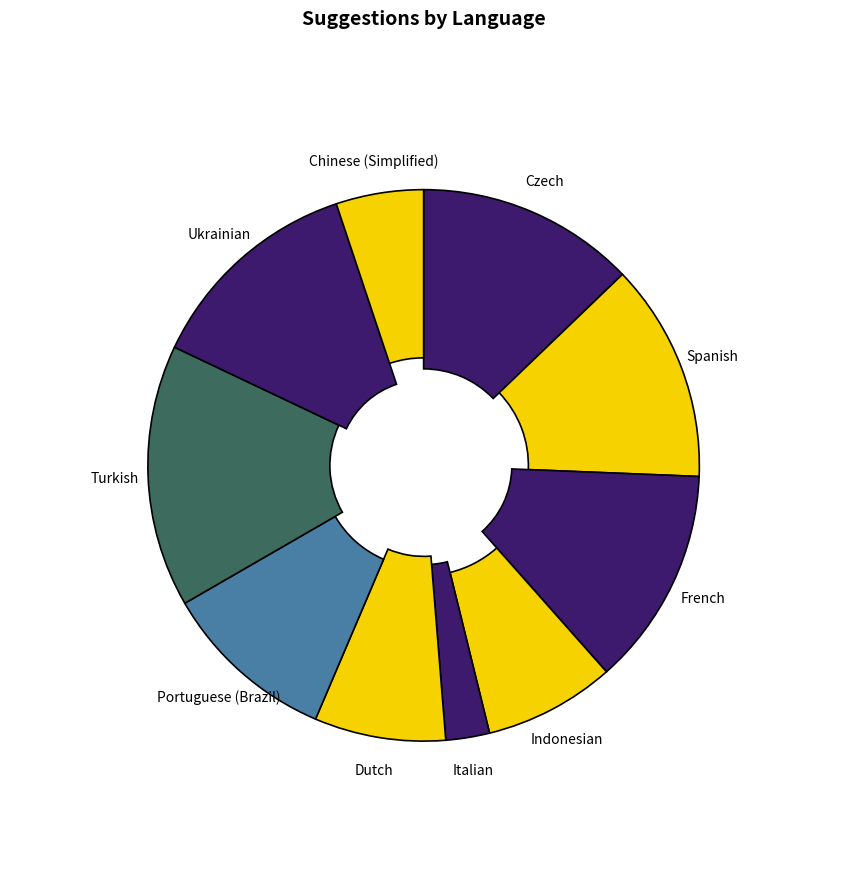

Does Turkish account for over 50% of the chart?

No